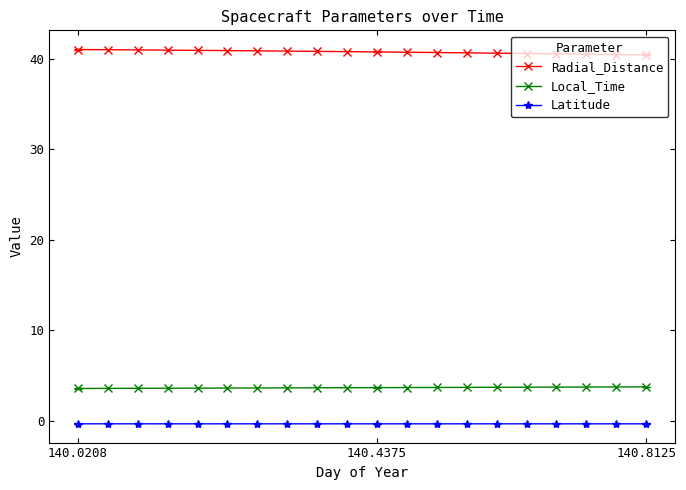

Which series has the largest total across all categories?

Radial_Distance